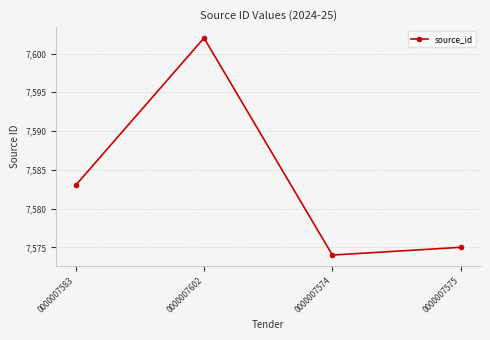

Is it true that the value at 0000007602 is 2930?

False